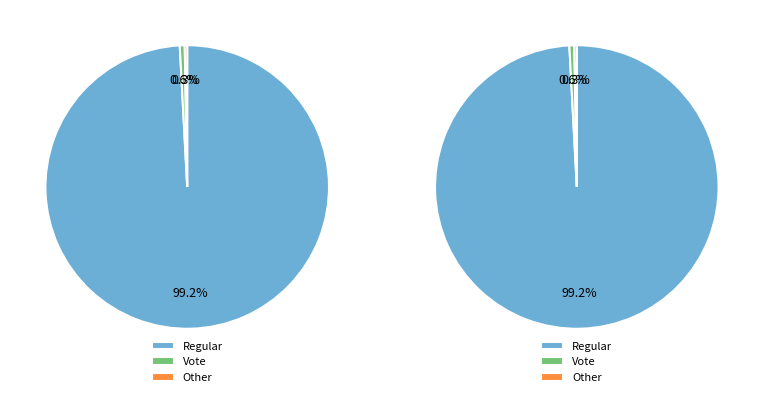

How many slices are in this pie chart?

3